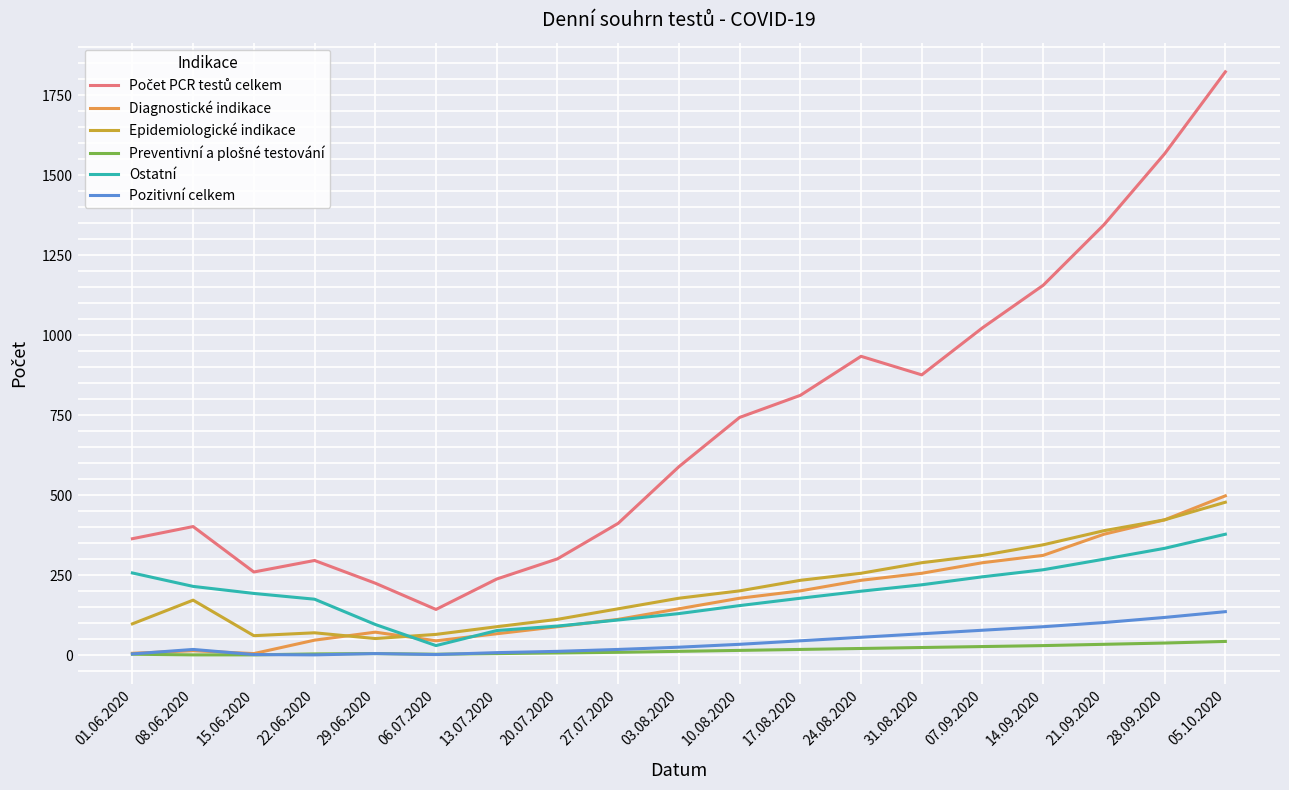

True or false: Epidemiologické indikace and Pozitivní celkem intersect in this chart.

False